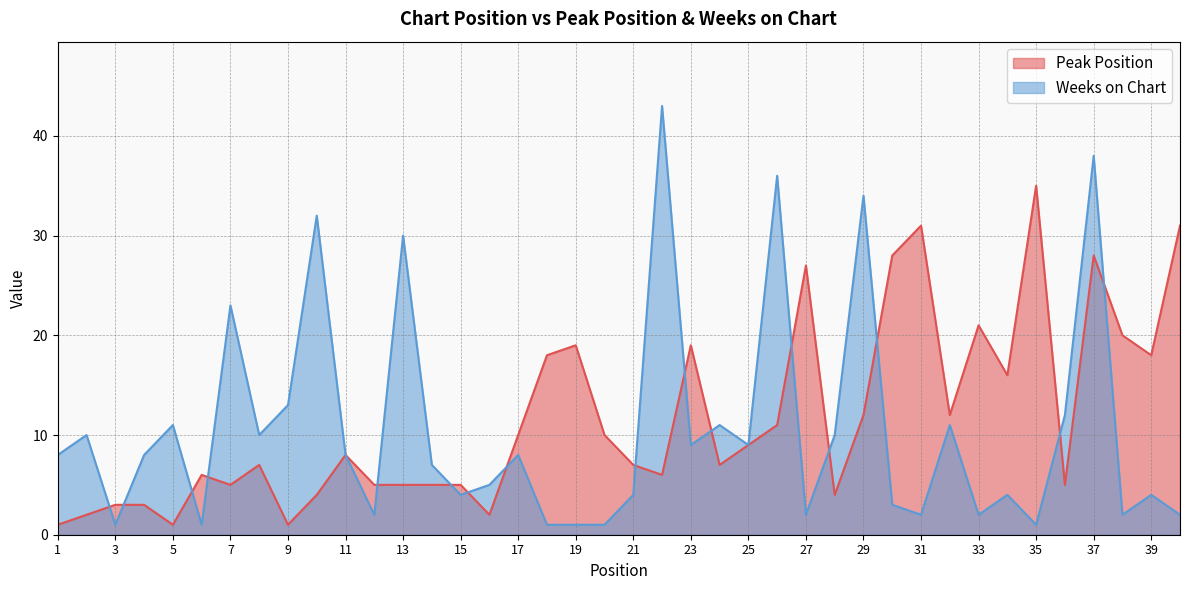

At which label is Weeks on Chart closest to 22?

7